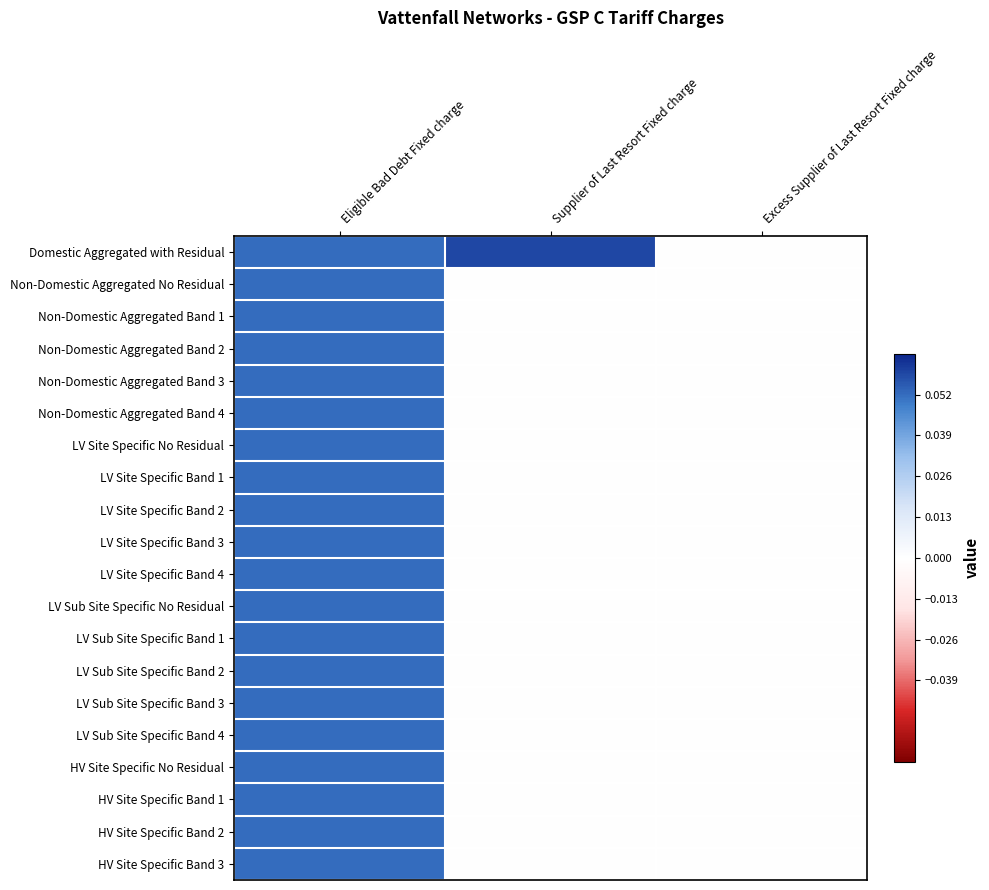

What is the spread (max minus min) of values at Supplier of Last Resort Fixed charge?

0.1